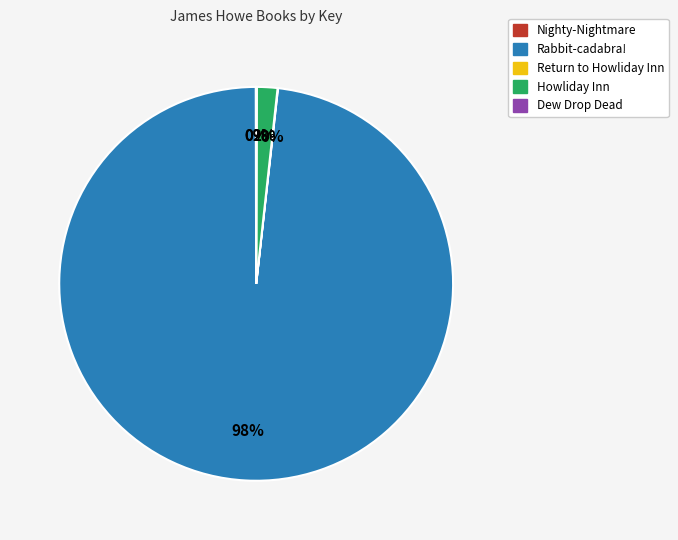

Which slice represents more than half of the pie?

Rabbit-cadabra!